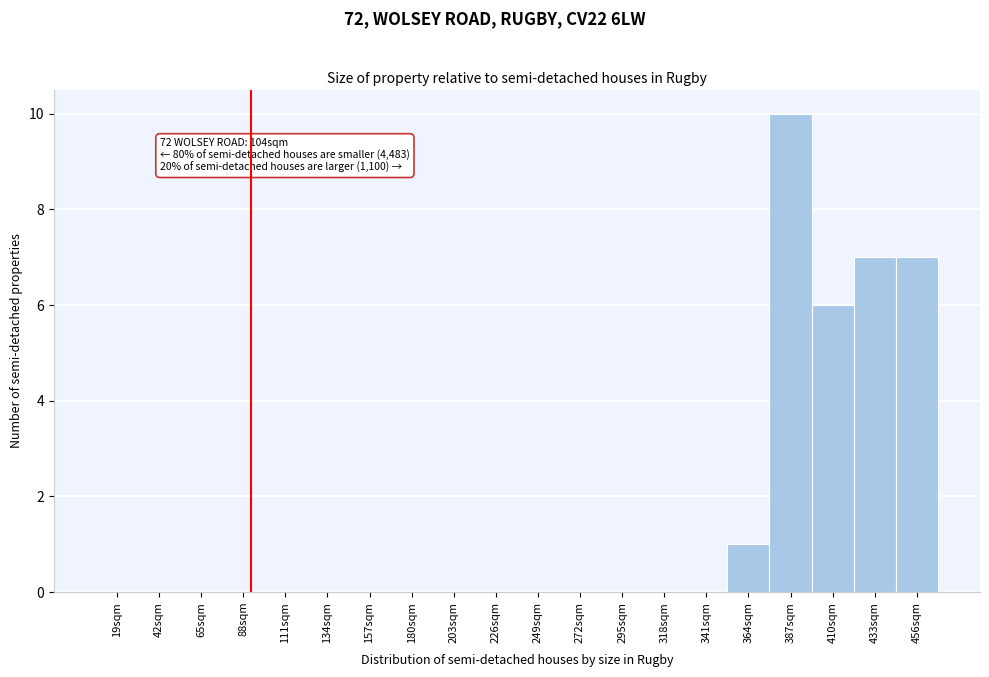

Reading left to right, extract all data points from this chart.

19sqm=0	42sqm=0	65sqm=0	88sqm=0	111sqm=0	134sqm=0	157sqm=0	180sqm=0	203sqm=0	226sqm=0	249sqm=0	272sqm=0	295sqm=0	318sqm=0	341sqm=0	364sqm=1	387sqm=10	410sqm=6	433sqm=7	456sqm=7